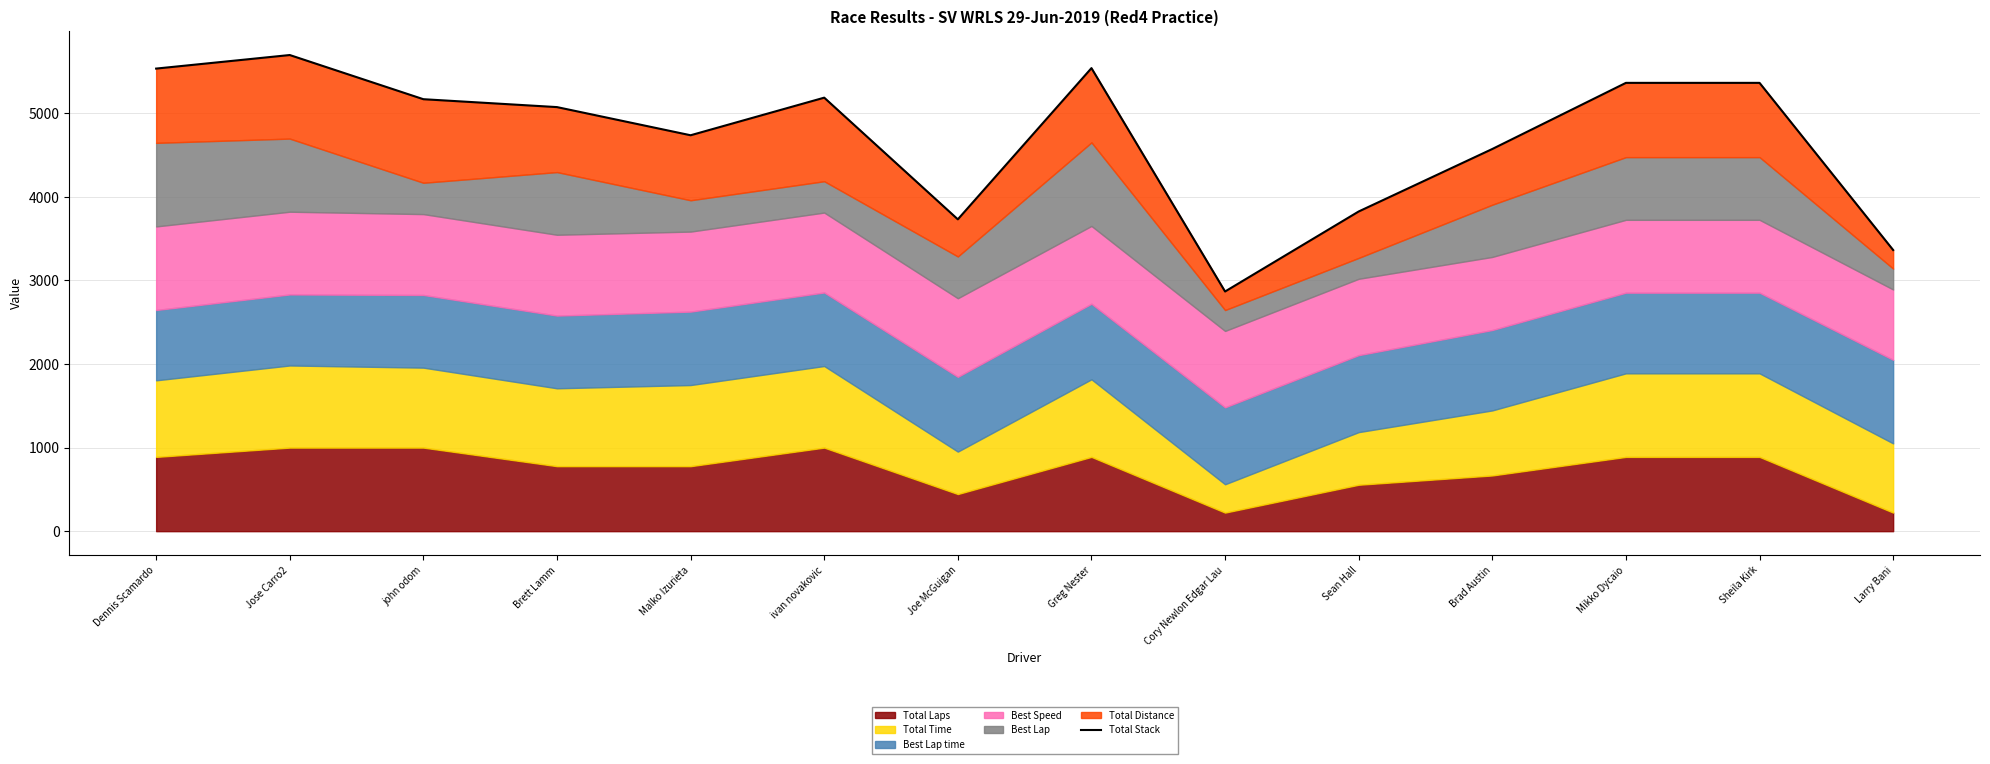

Approximately how many times larger is the value at Joe McGuigan compared to Malko Izurieta?

0.8